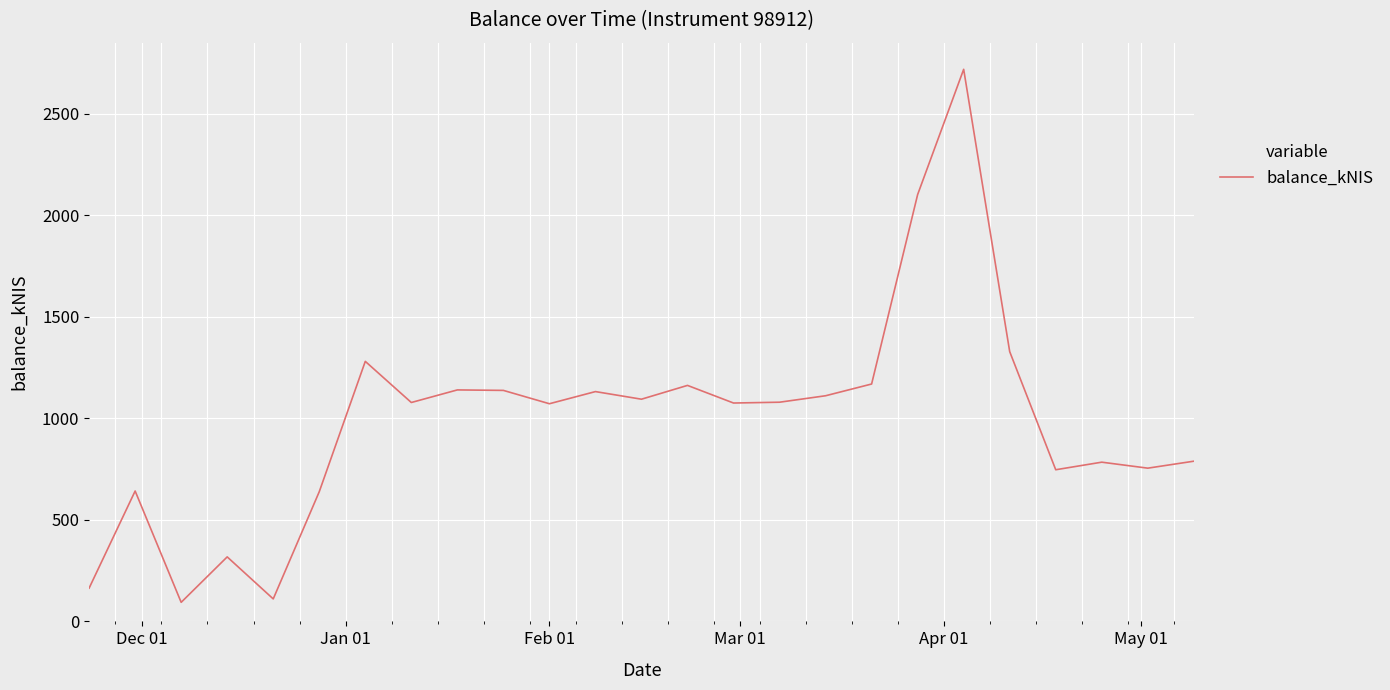

What is the difference between the maximum and minimum values?

2624.2